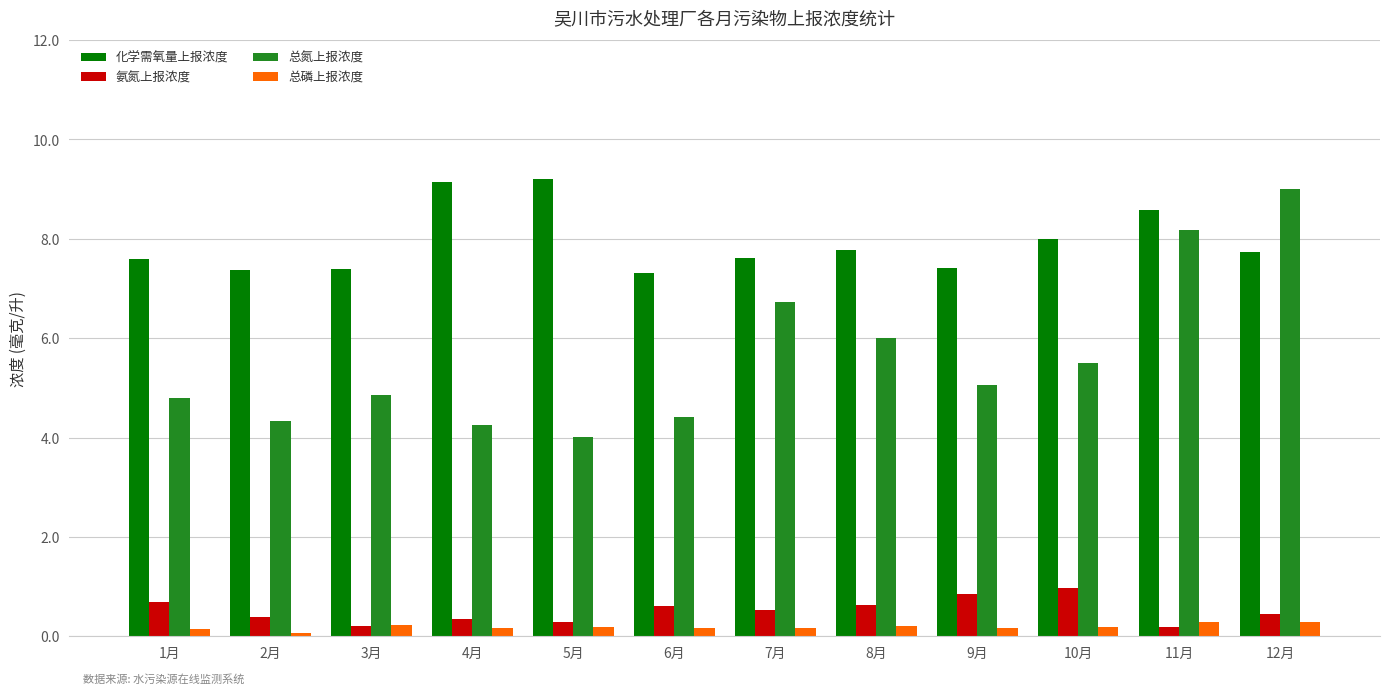

What is the sum of all 总磷上报浓度 values?

2.3